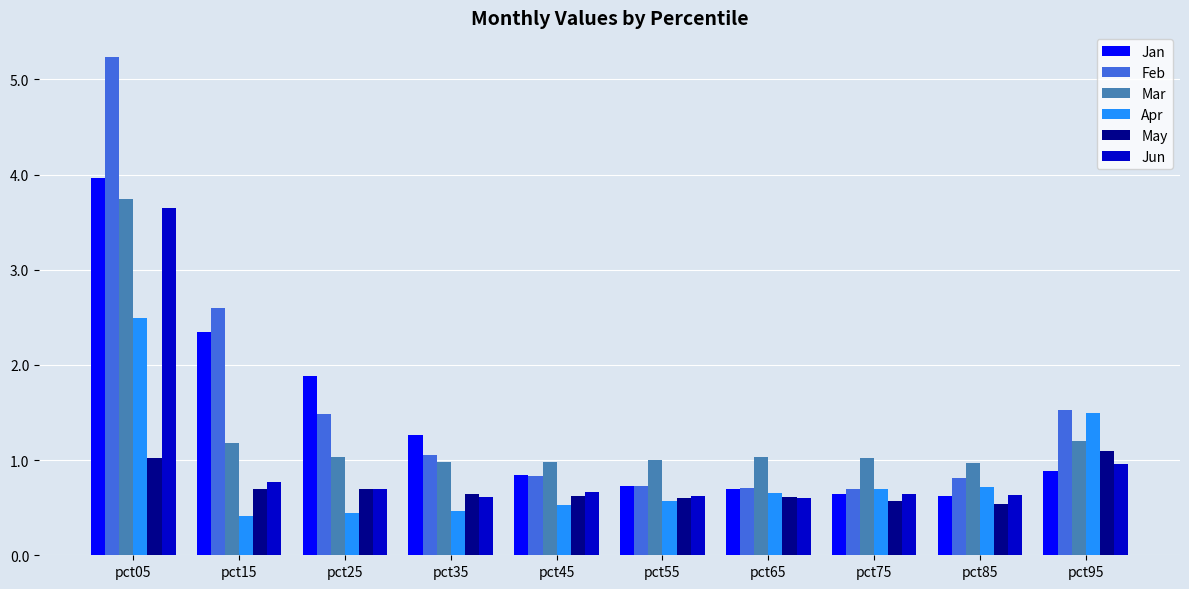

How many groups of bars are there?

10